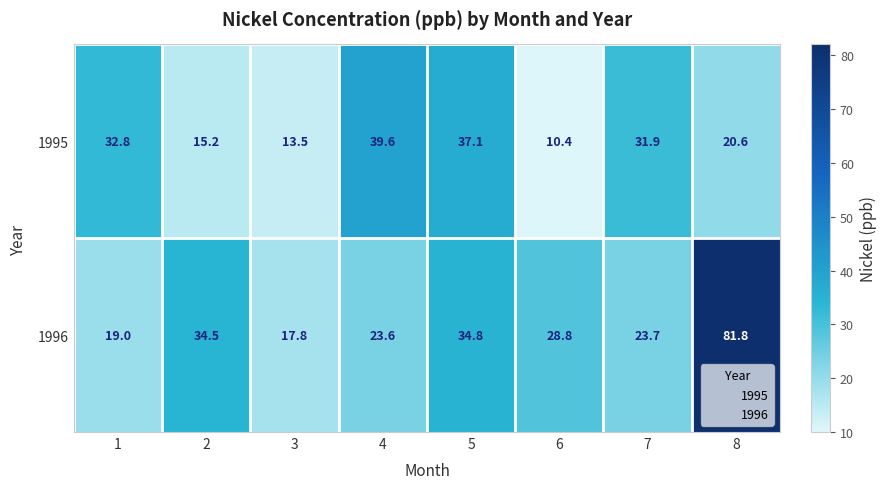

Which series changed the most between 5 and 8?

1996